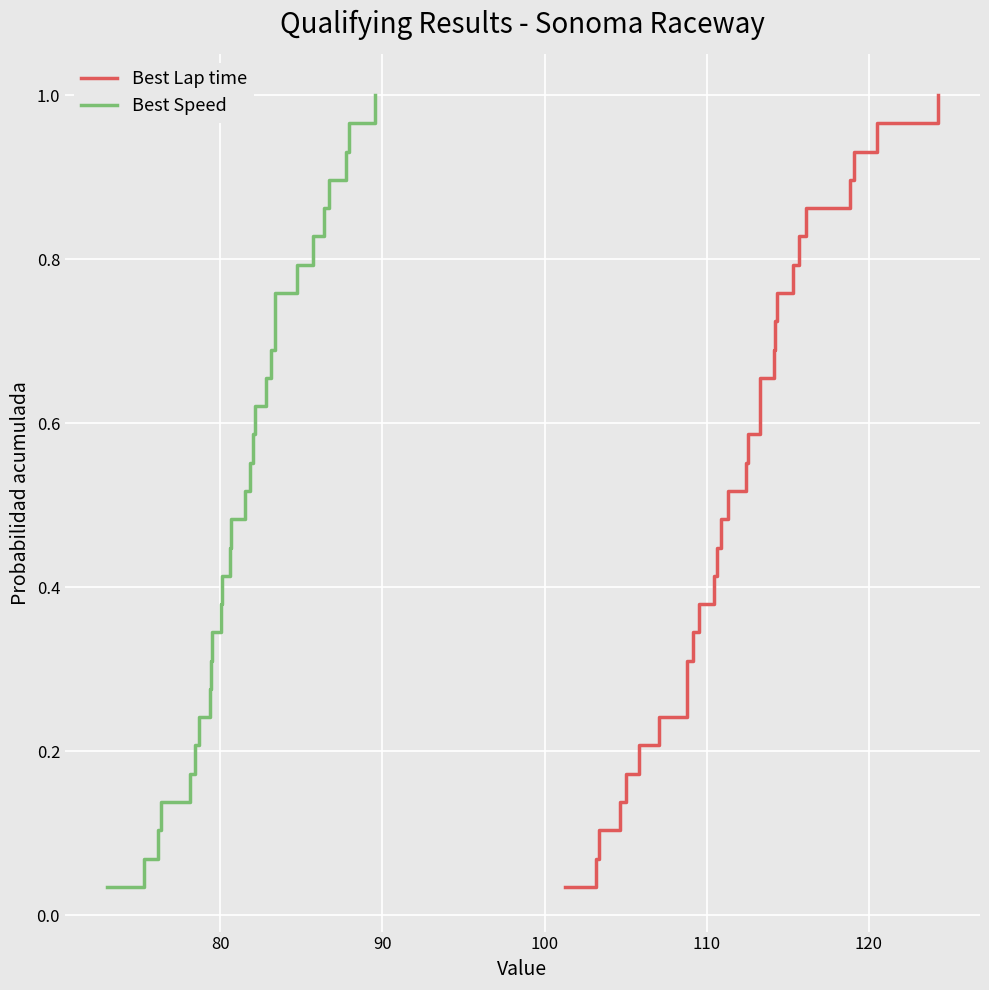

Reading right to left, list all the values displayed in this chart.

Best Lap time: 1.0	1.0	0.9	0.9	0.9	0.8	0.8	0.8	0.7	0.7	0.7	0.6	0.6	0.6	0.5	0.5	0.4	0.4	0.4	0.3	0.3	0.3	0.2	0.2	0.2	0.1	0.1	0.1	0.0
Best Speed: 1.0	1.0	0.9	0.9	0.9	0.8	0.8	0.8	0.7	0.7	0.7	0.6	0.6	0.6	0.5	0.5	0.4	0.4	0.4	0.3	0.3	0.3	0.2	0.2	0.2	0.1	0.1	0.1	0.0